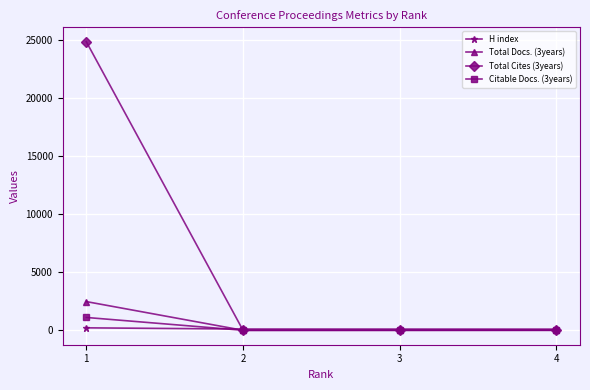

Is it true that Total Cites (3years) equals 0 at 2?

True